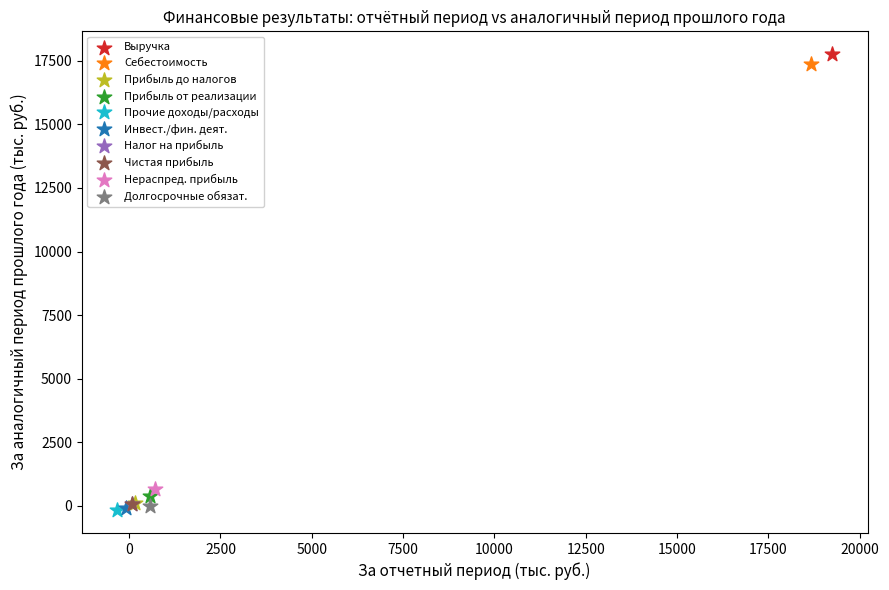

Which series contains the highest Y value?

Выручка